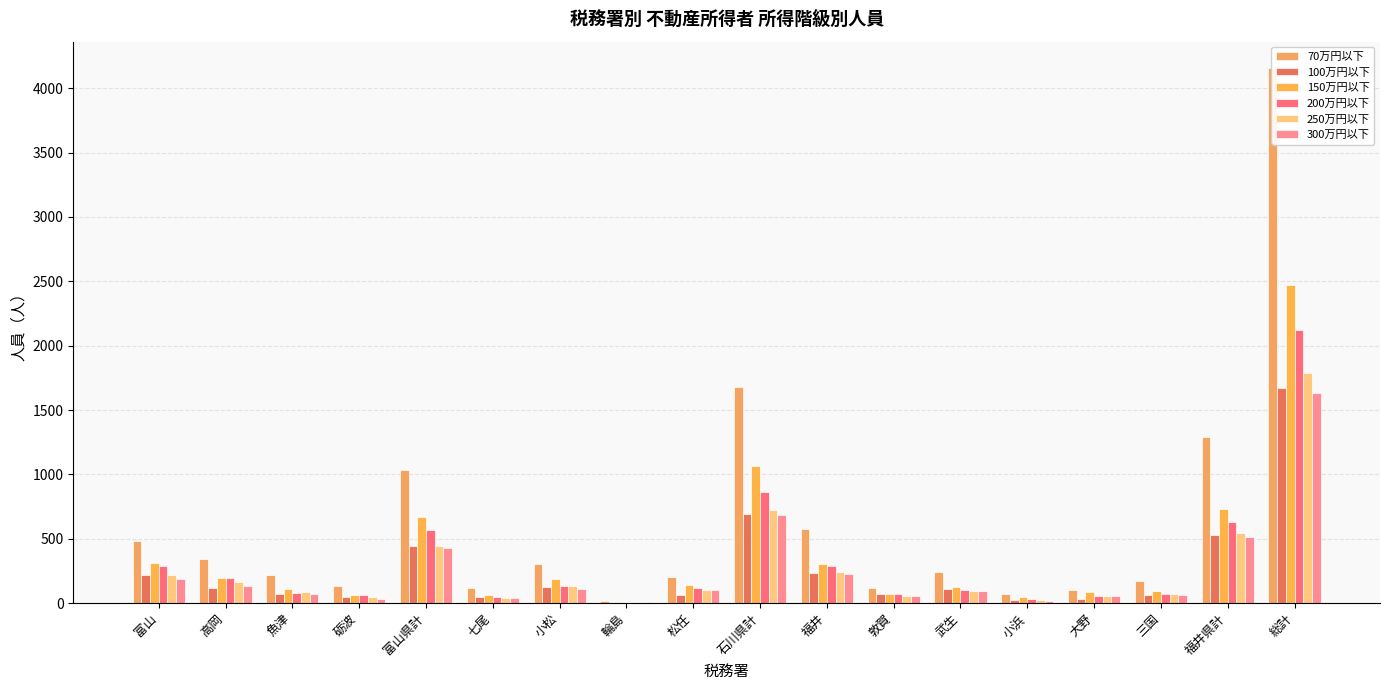

Does the chart contain any negative values?

No